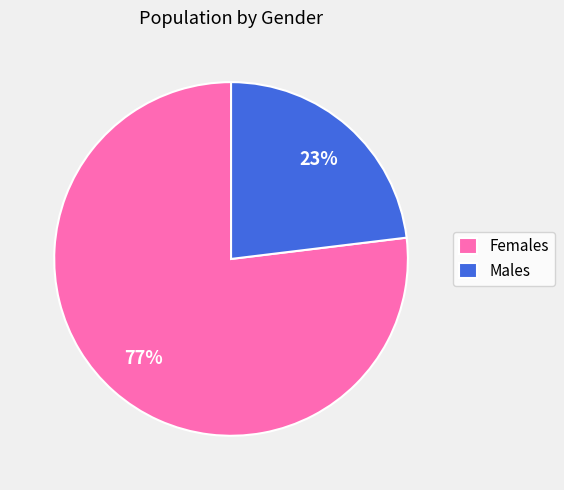

To the nearest percent, what percentage of the pie is Females?

77%